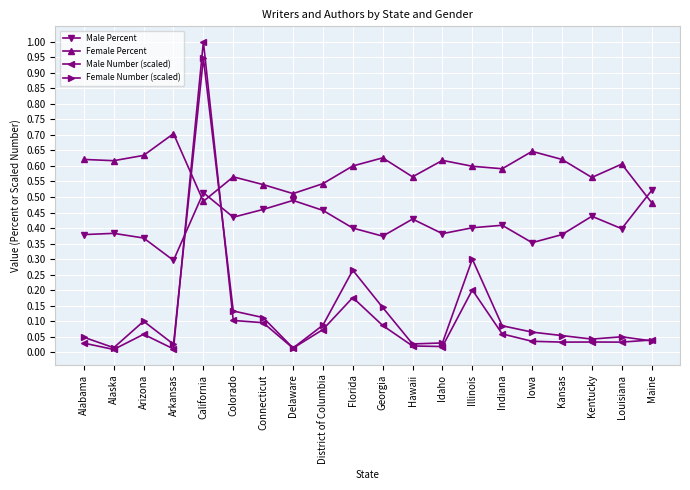

How many lines are shown in the chart?

4